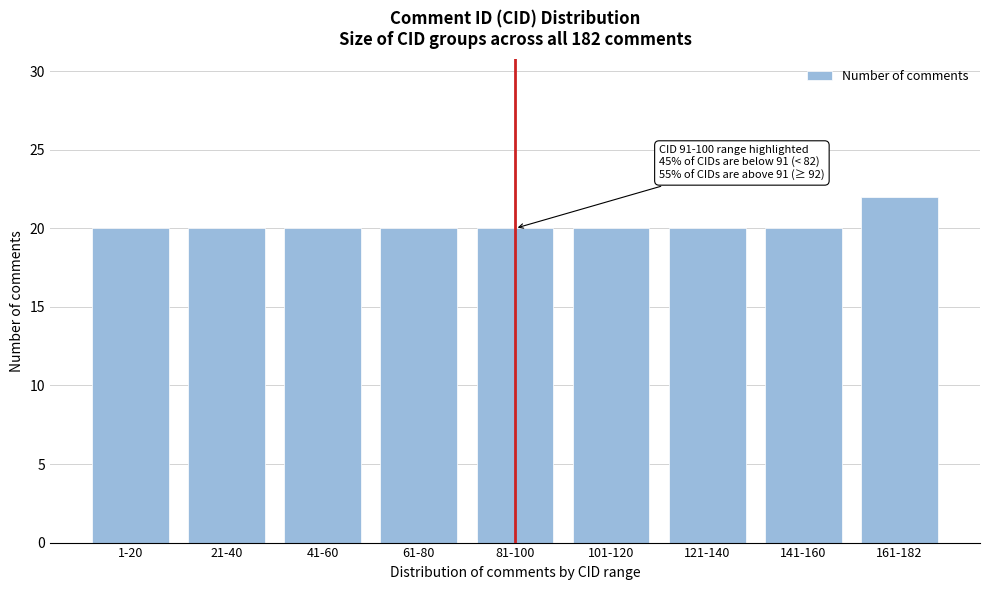

Reading left to right, extract all data points from this chart.

20	20	20	20	20	20	20	20	22